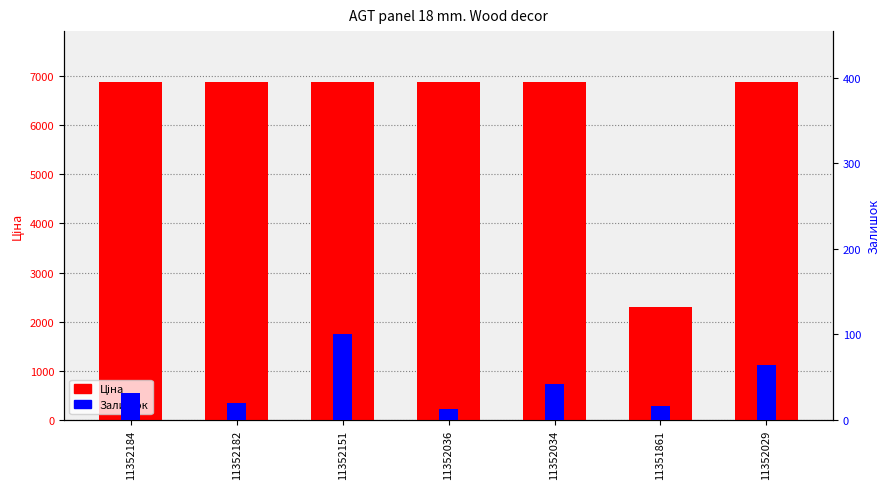

What position from the right is 11352182?

6